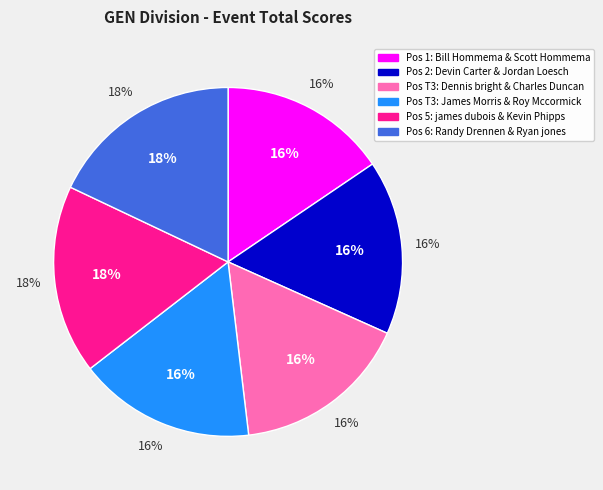

Does james dubois & Kevin Phipps represent more than half of the total?

No